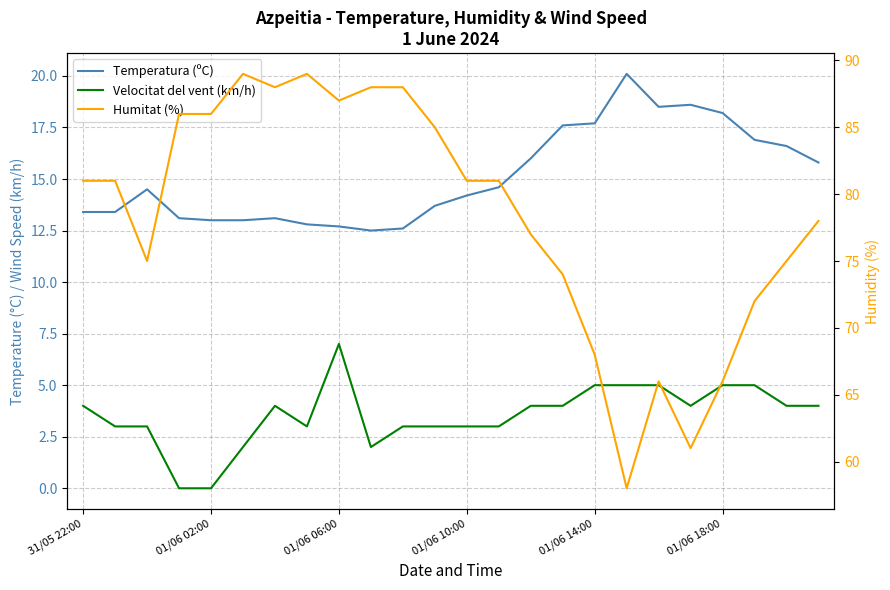

True or false: Velocitat del vent (km/h) and Humitat (%) cross at least once.

False